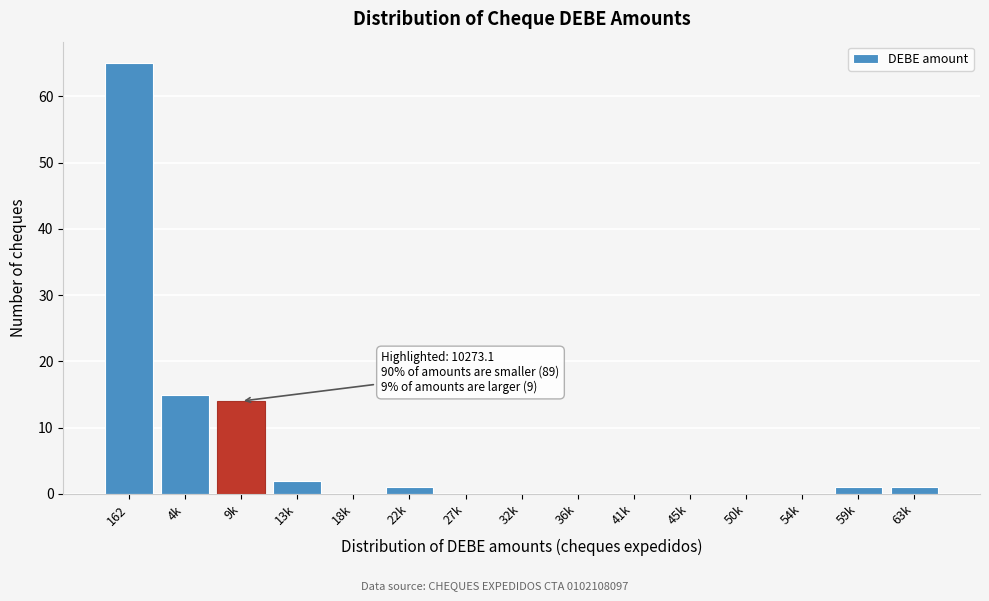

Reading left to right, list all the values displayed in this chart.

162=65	4k=15	9k=14	13k=2	18k=0	22k=1	27k=0	32k=0	36k=0	41k=0	45k=0	50k=0	54k=0	59k=1	63k=1